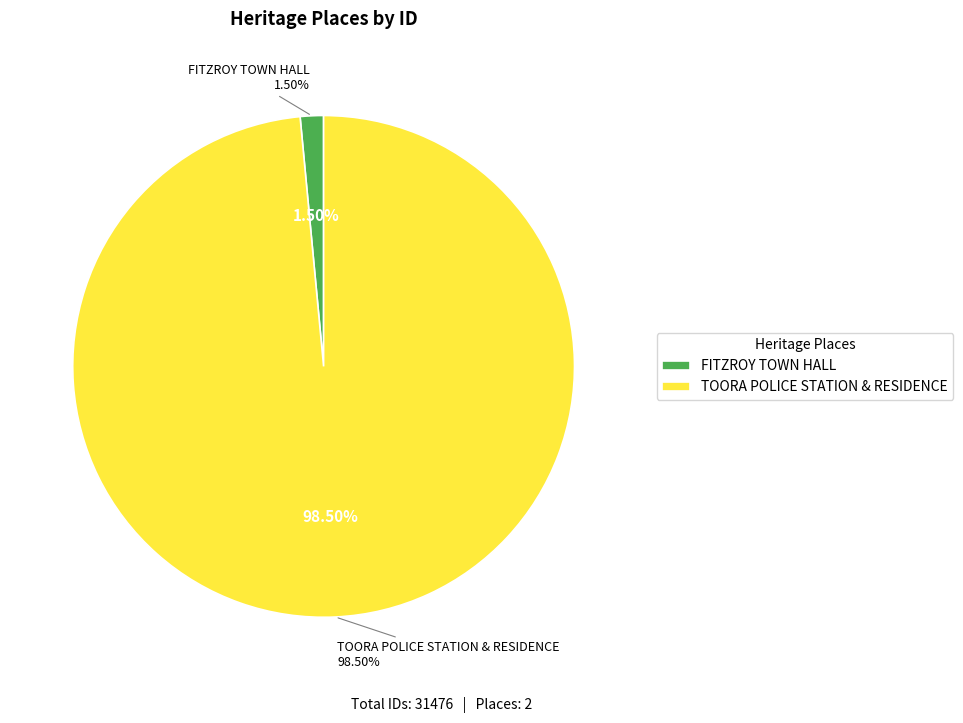

Which slice is the largest?

TOORA POLICE STATION & RESIDENCE